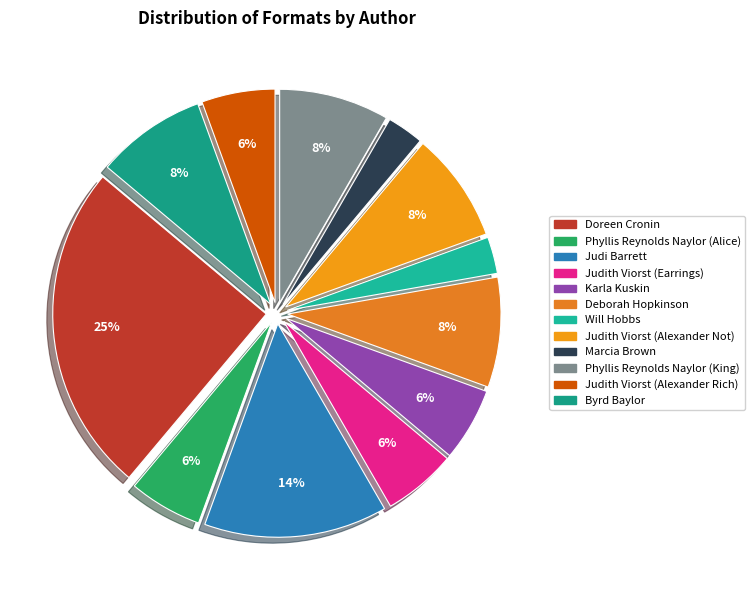

To the nearest percent, what percentage of the pie is Karla Kuskin?

6%